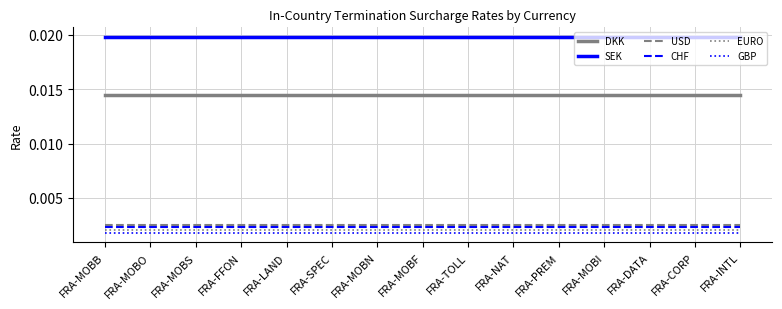

At FRA-DATA, list the series in order from smallest to largest.

GBP, EURO, CHF, USD, DKK, SEK